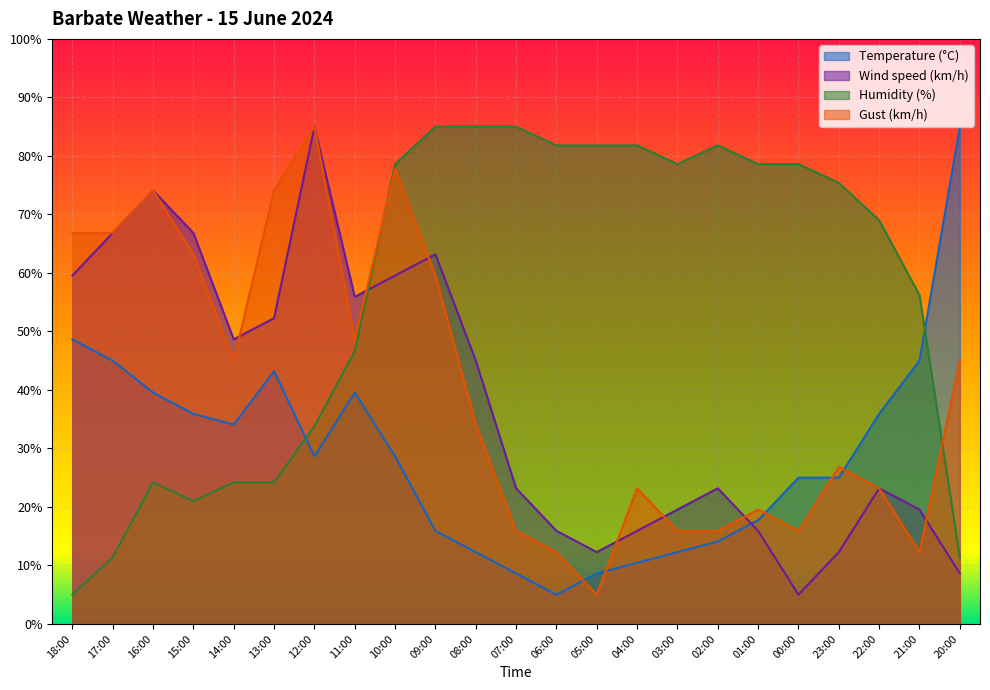

Which has a higher value, 22:00 or 06:00?

22:00